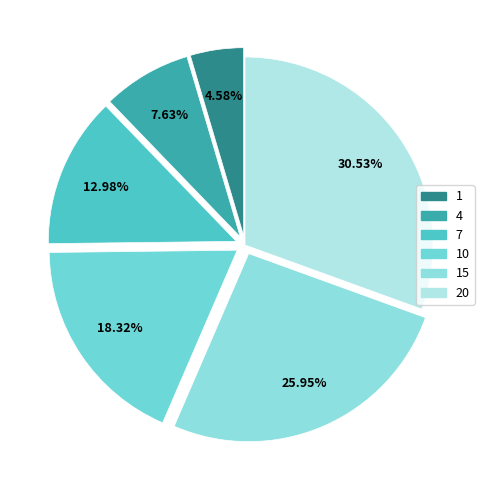

To the nearest percent, what is the combined percentage of 10 and 20?

49%